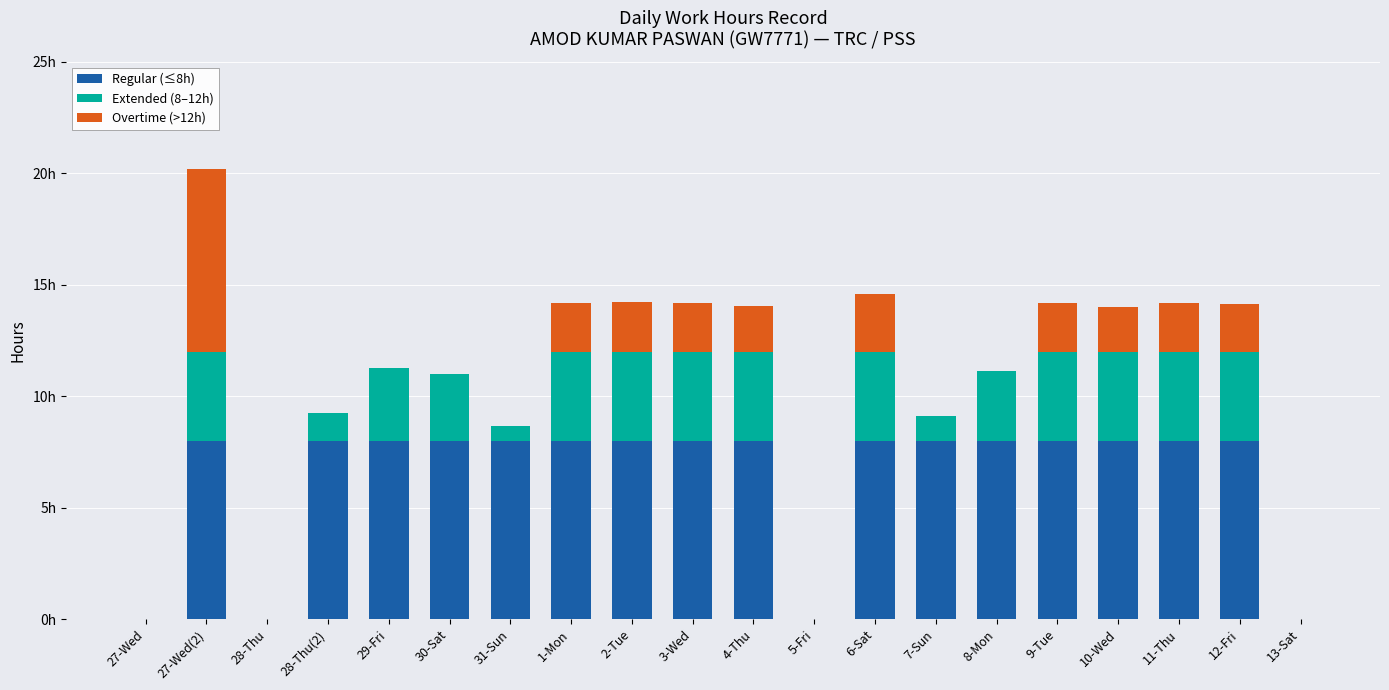

What are all the series names shown in the legend?

Regular (≤8h), Extended (8–12h), Overtime (>12h)